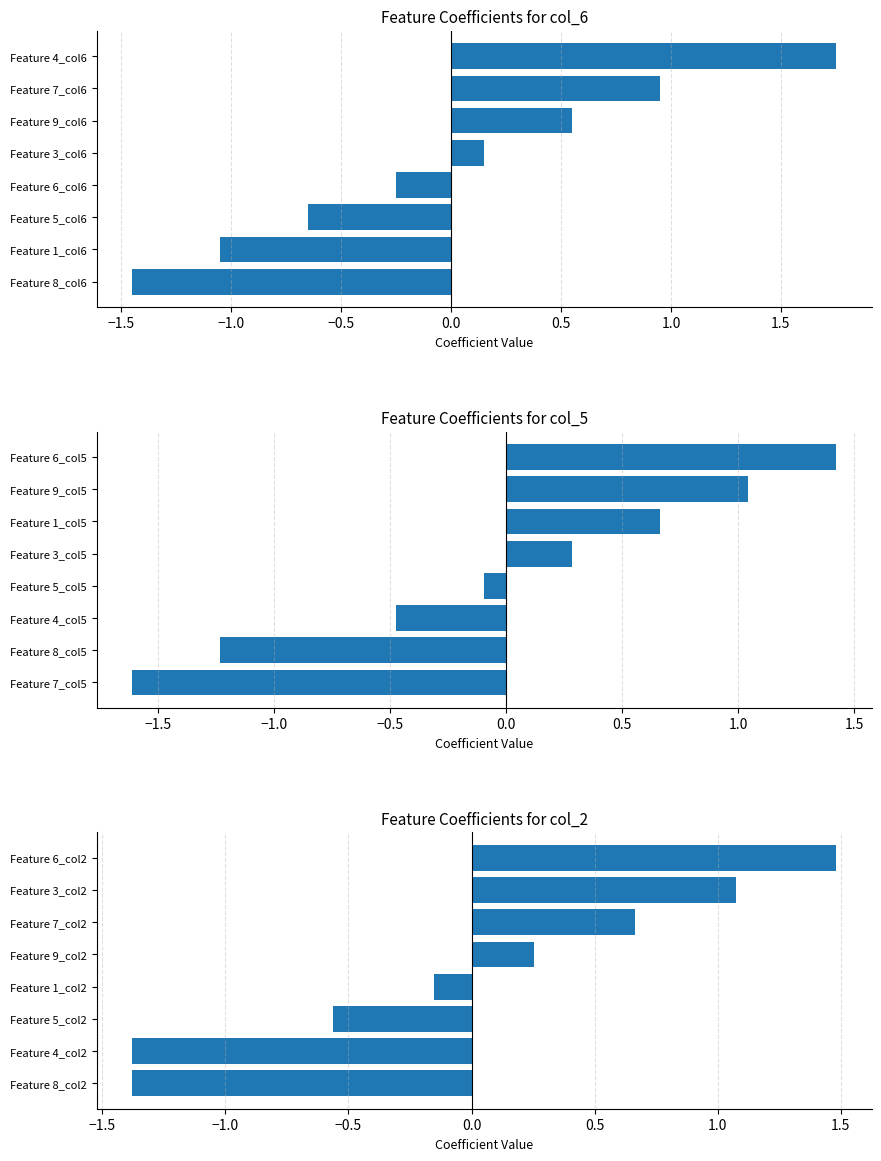

What is the sum of the col_6 values at Feature 1_col6 and Feature 5_col6?

-1.7